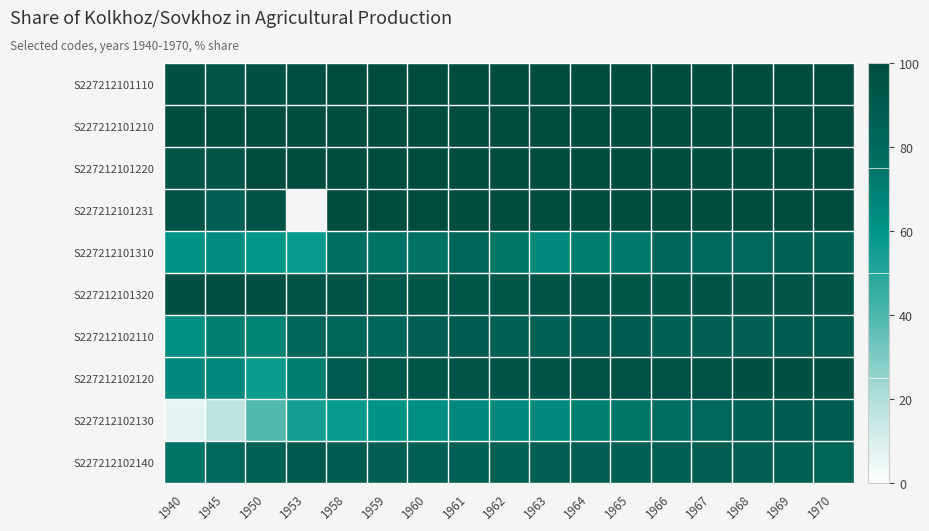

How many data points does each series have?

17